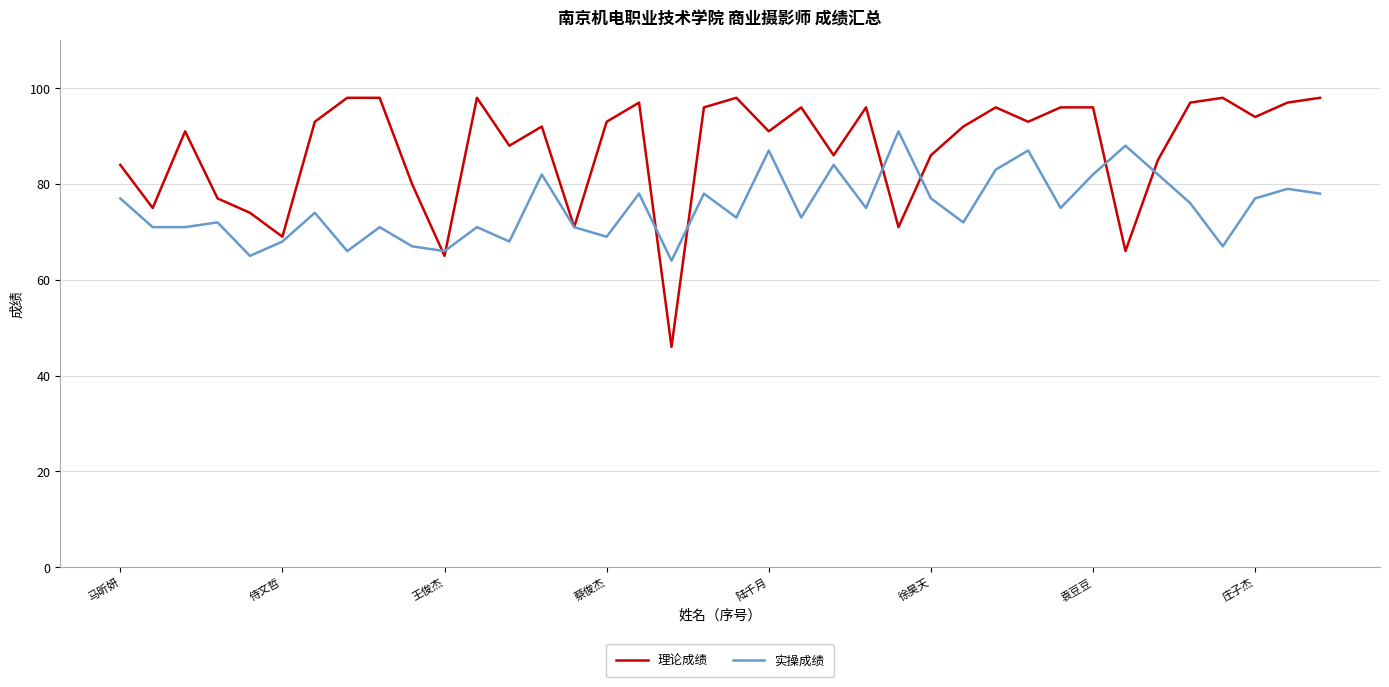

Which series has the largest total across all categories?

理论成绩